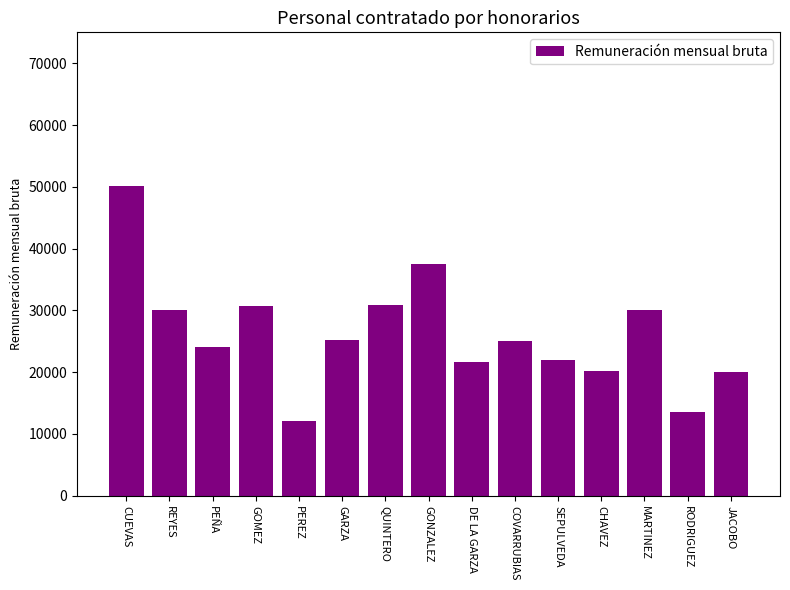

At which category does the chart reach its peak across all series?

CUEVAS